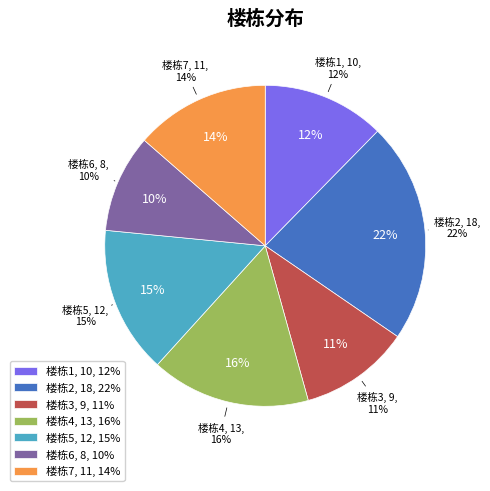

Combined, what portion of the pie is 2 and 4?

38.3%